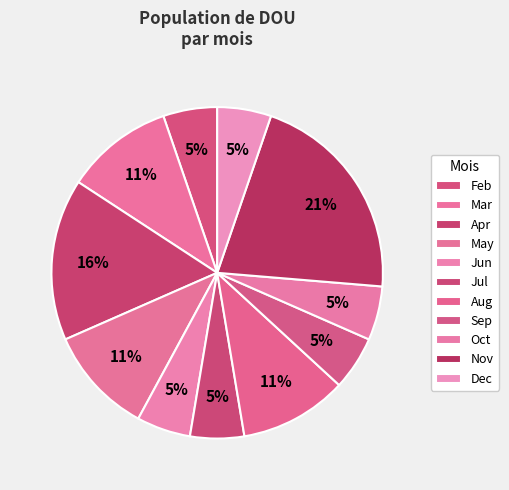

Does any single category account for the majority?

No